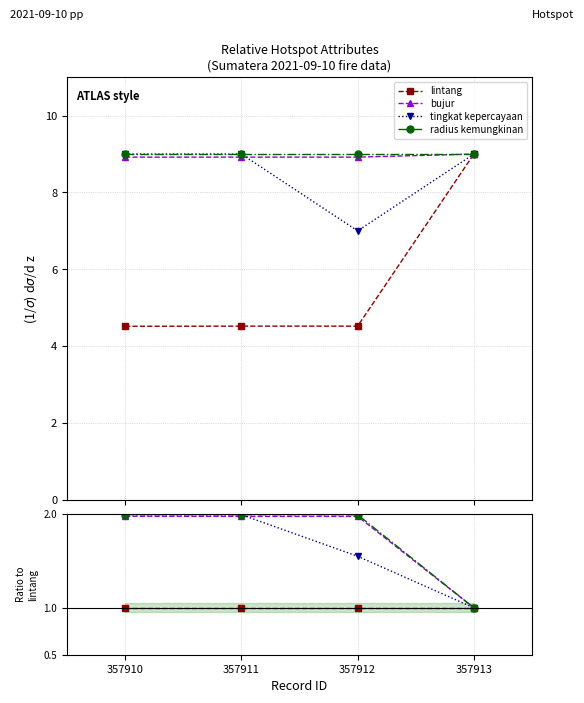

Which category has the highest value across all series?

357910